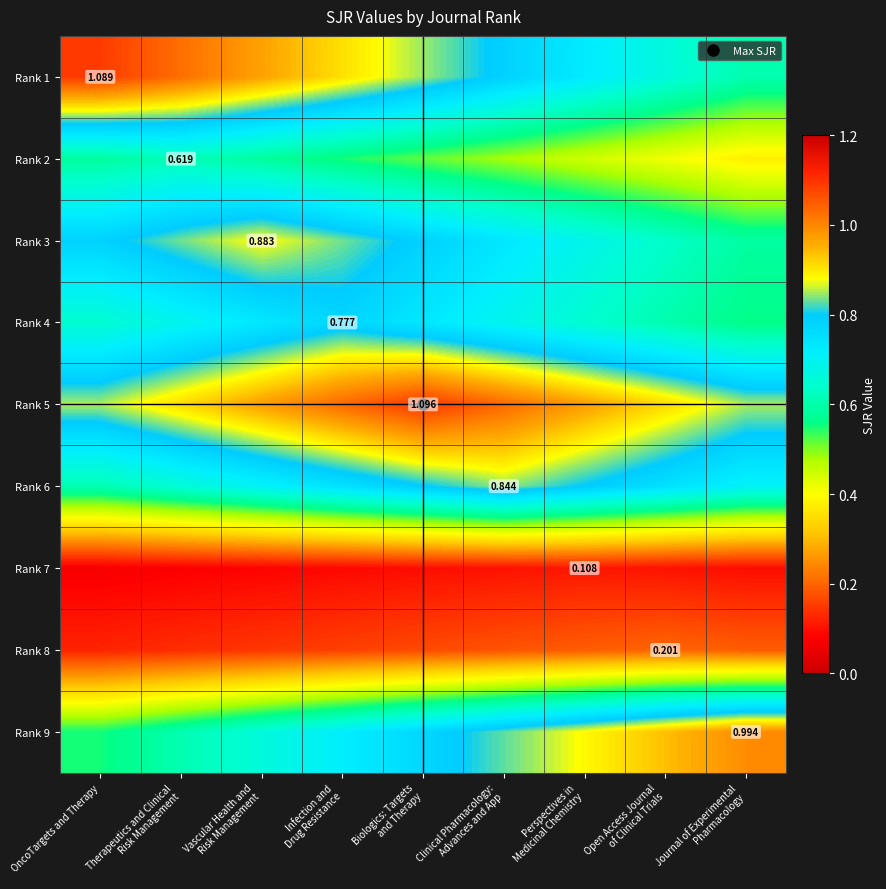

What is the difference between the second highest and second lowest values in the Rank 1 series?

0.4